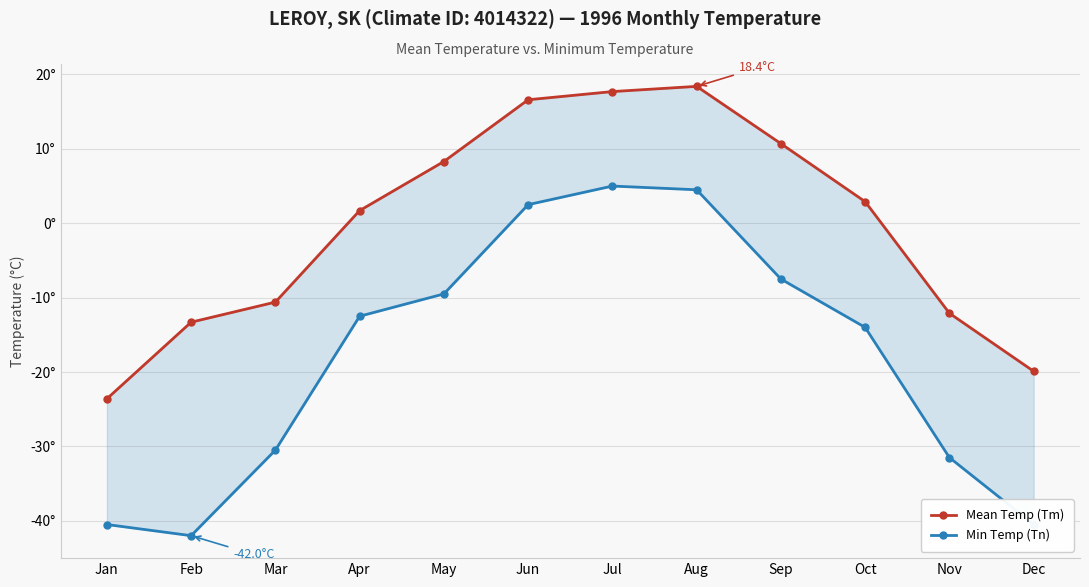

True or false: Min Temp (Tn) has more than 2 interior local peaks.

False